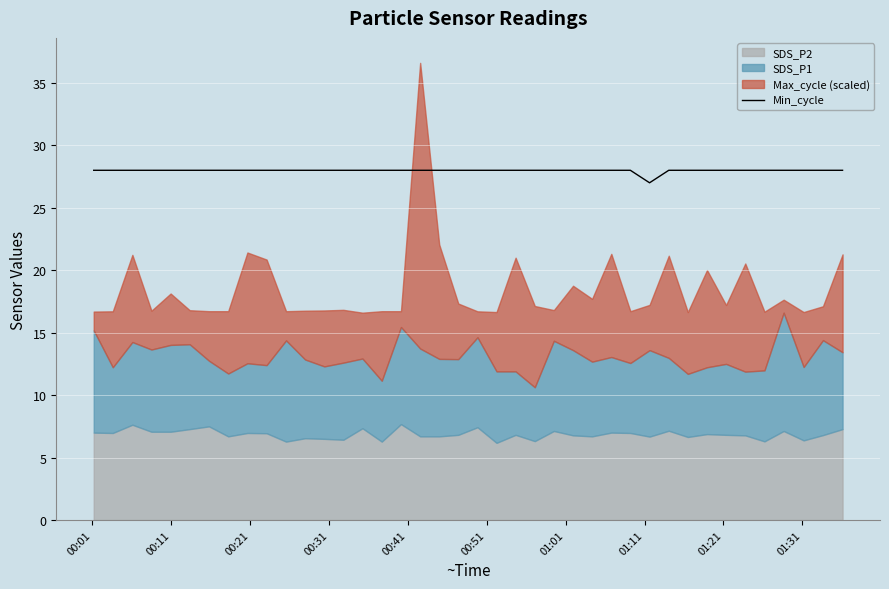

Reading left to right, extract all data points from this chart.

28	28	28	28	28	28	28	28	28	28	28	28	28	28	28	28	28	28	28	28	28	28	28	28	28	28	28	28	28	27	28	28	28	28	28	28	28	28	28	28